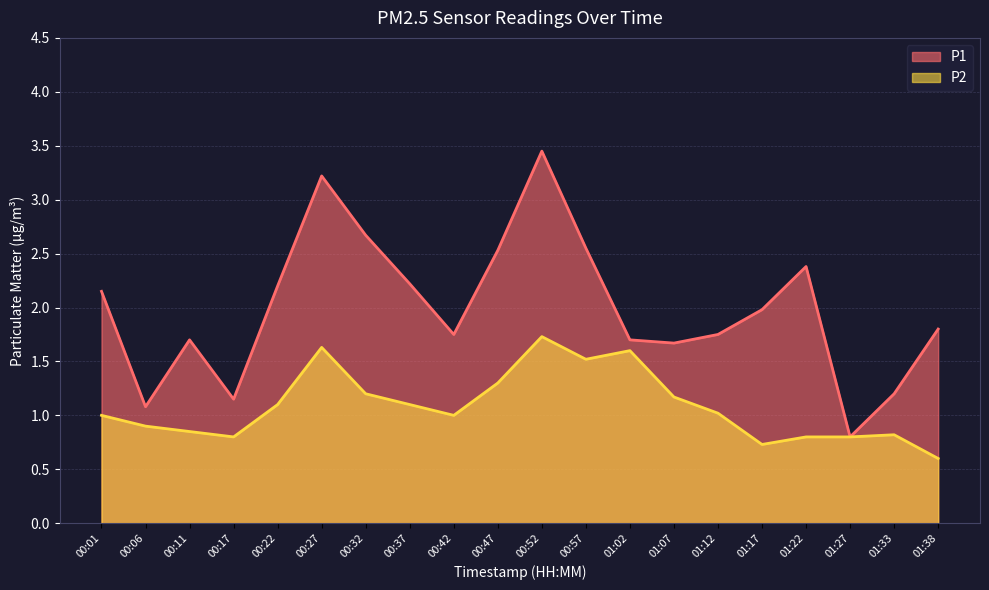

The P2 series shows 0.7 at 01:17. True or false?

True